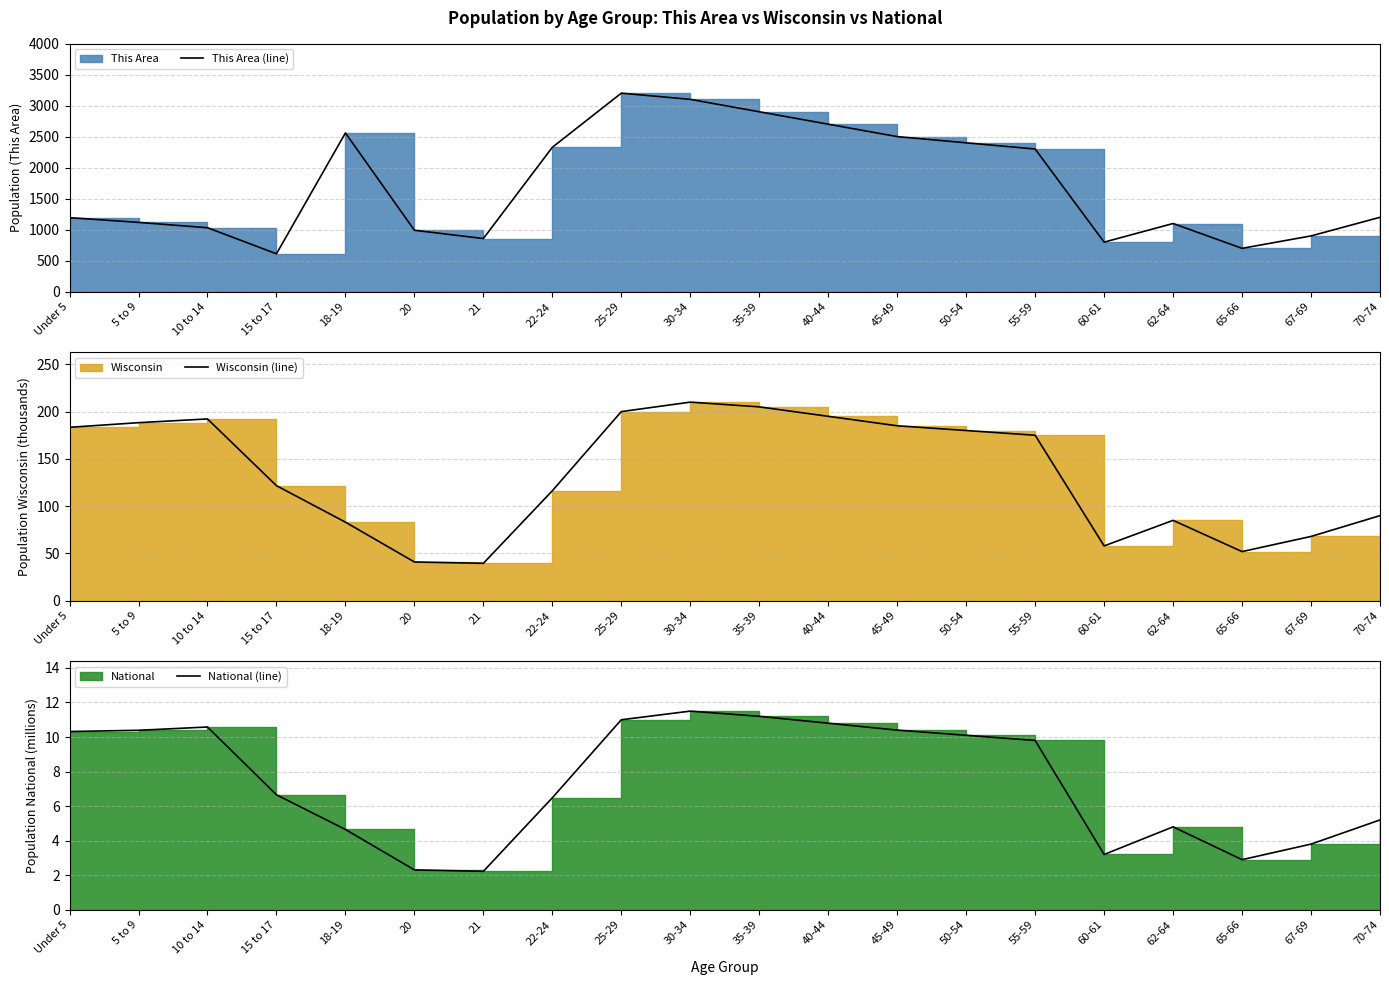

Where is the first local minimum for Wisconsin (line)?

21